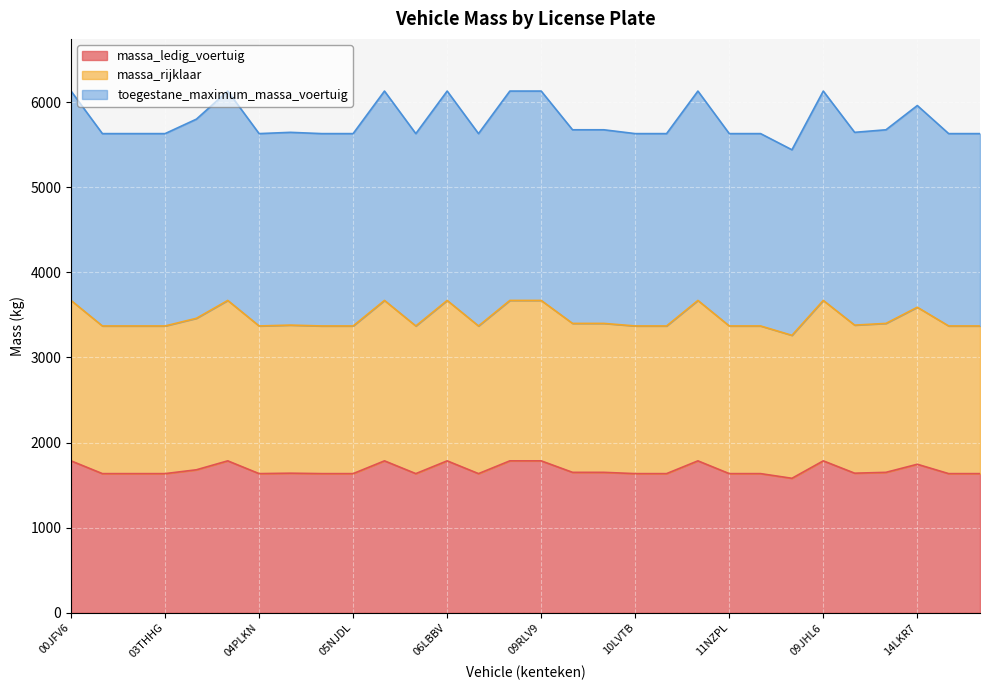

Which series has the widest spread of values?

toegestane_maximum_massa_voertuig